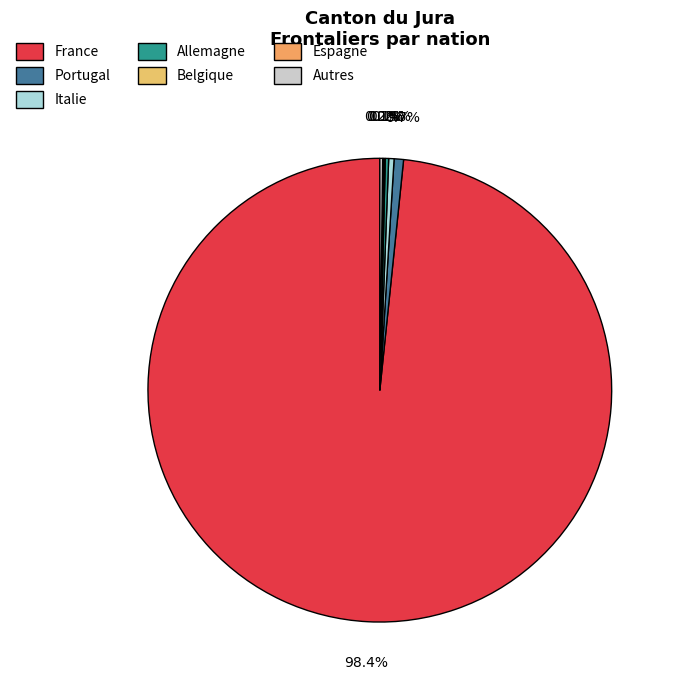

Is there any slice that represents more than half of the pie?

Yes